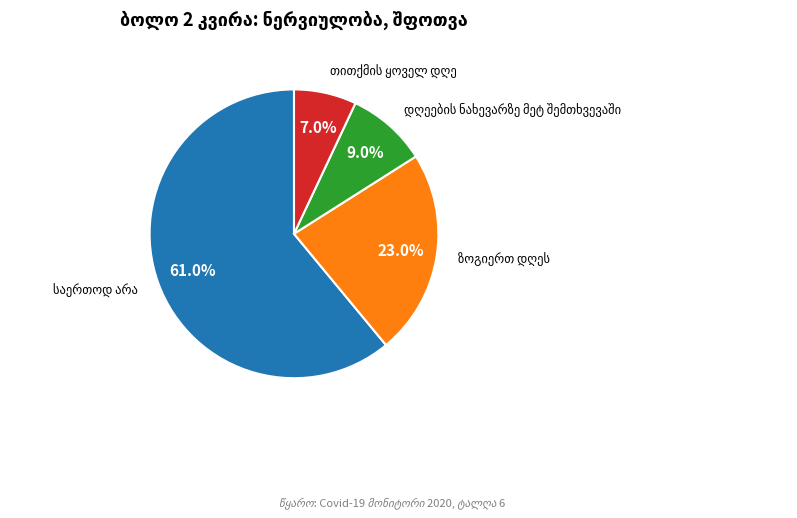

Is there a majority slice in this chart?

Yes